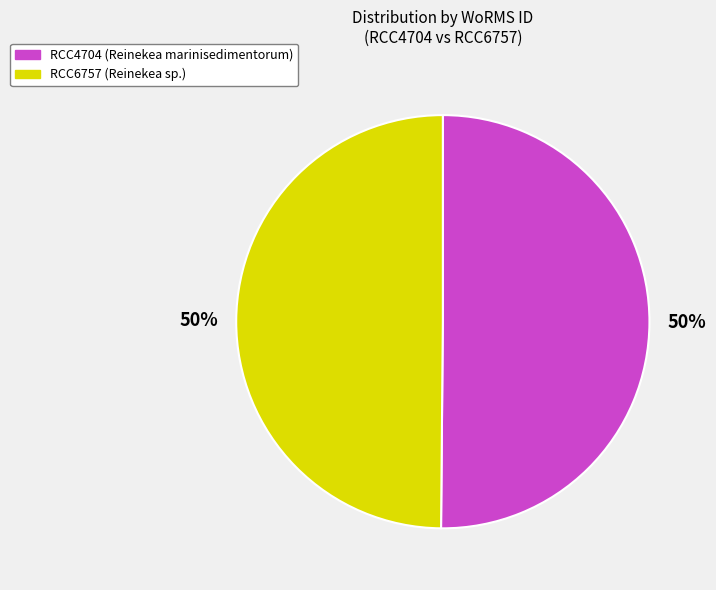

Do RCC4704 and RCC6757 together represent more than half of the pie?

Yes